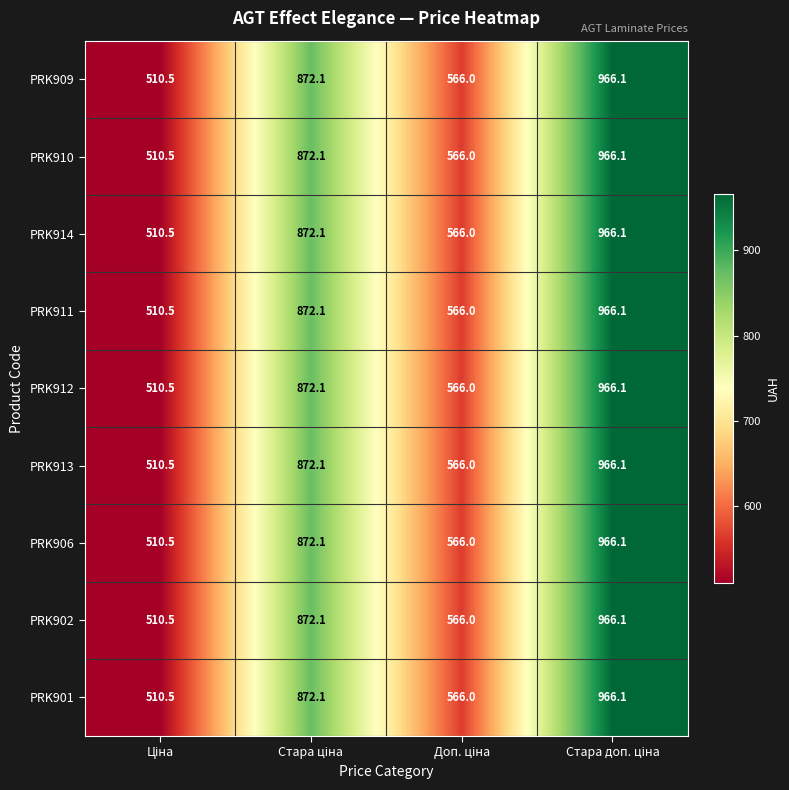

How many categories are shown in the chart?

4